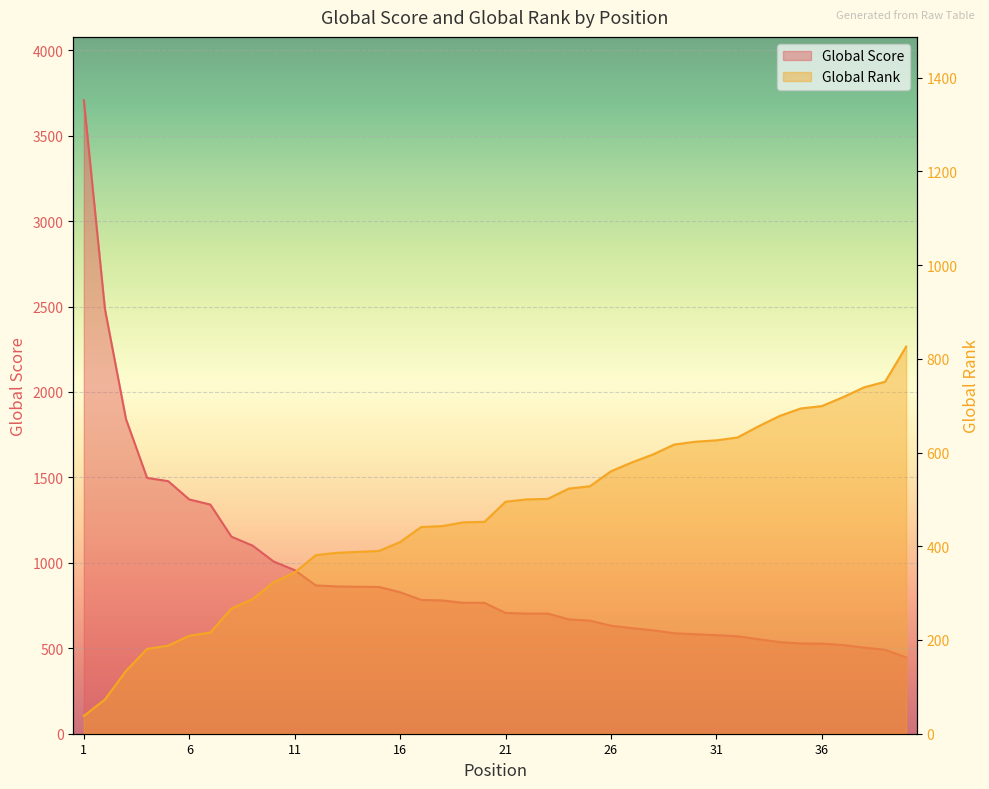

Does the chart display data point markers on the line(s)?

No